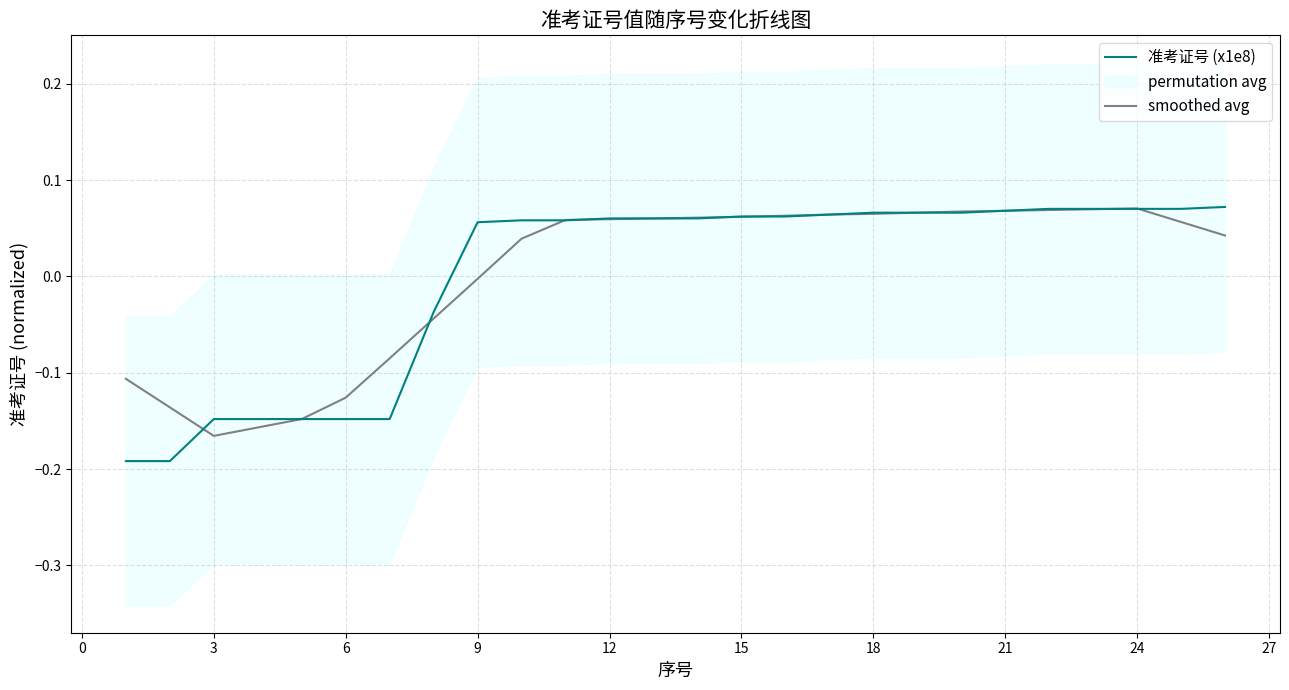

Is this an area chart (filled region under the line)?

No